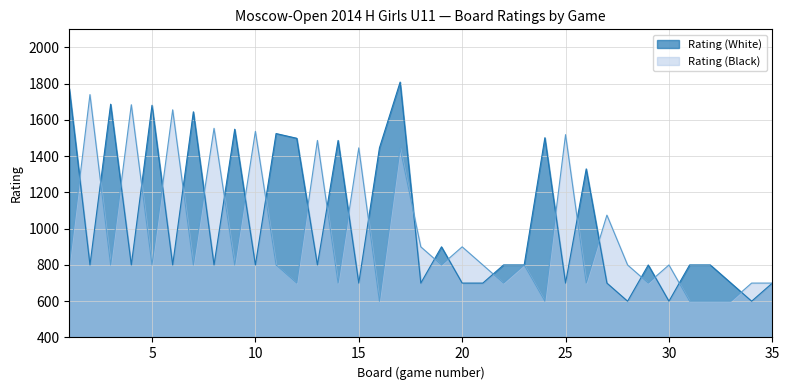

What is the sum of the Rating (White) values at 34 and 5?

2281